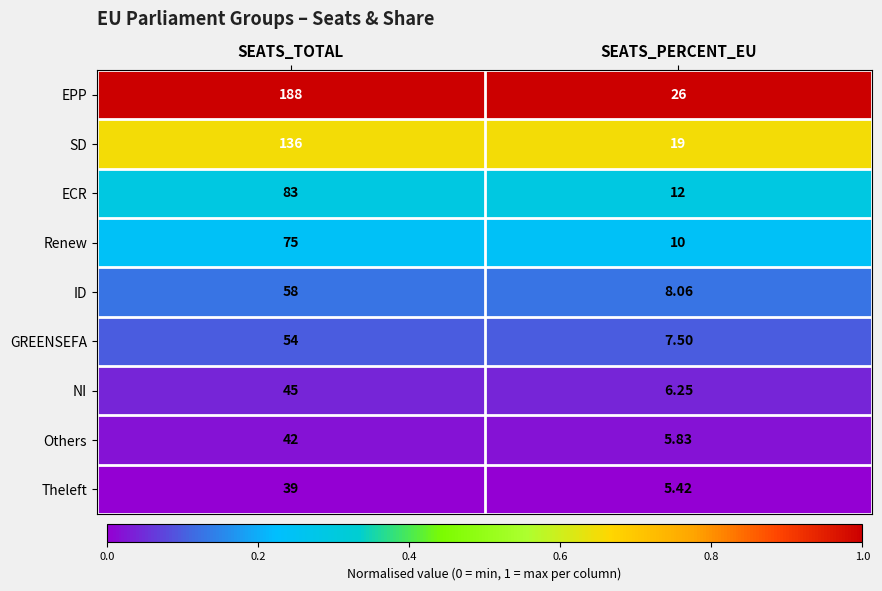

Rank the series at SEATS_PERCENT_EU from highest to lowest value.

EPP, SD, ECR, Renew, ID, GREENSEFA, NI, Others, Theleft